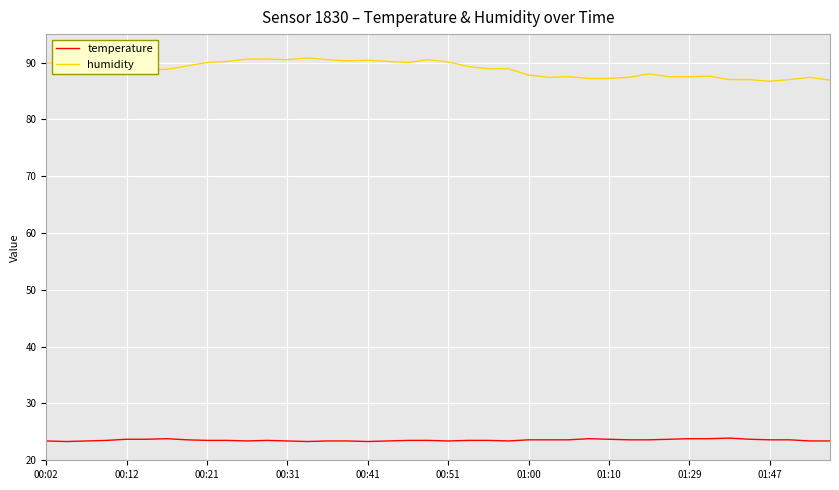

Rank the series by their average value, from lowest to highest.

temperature, humidity